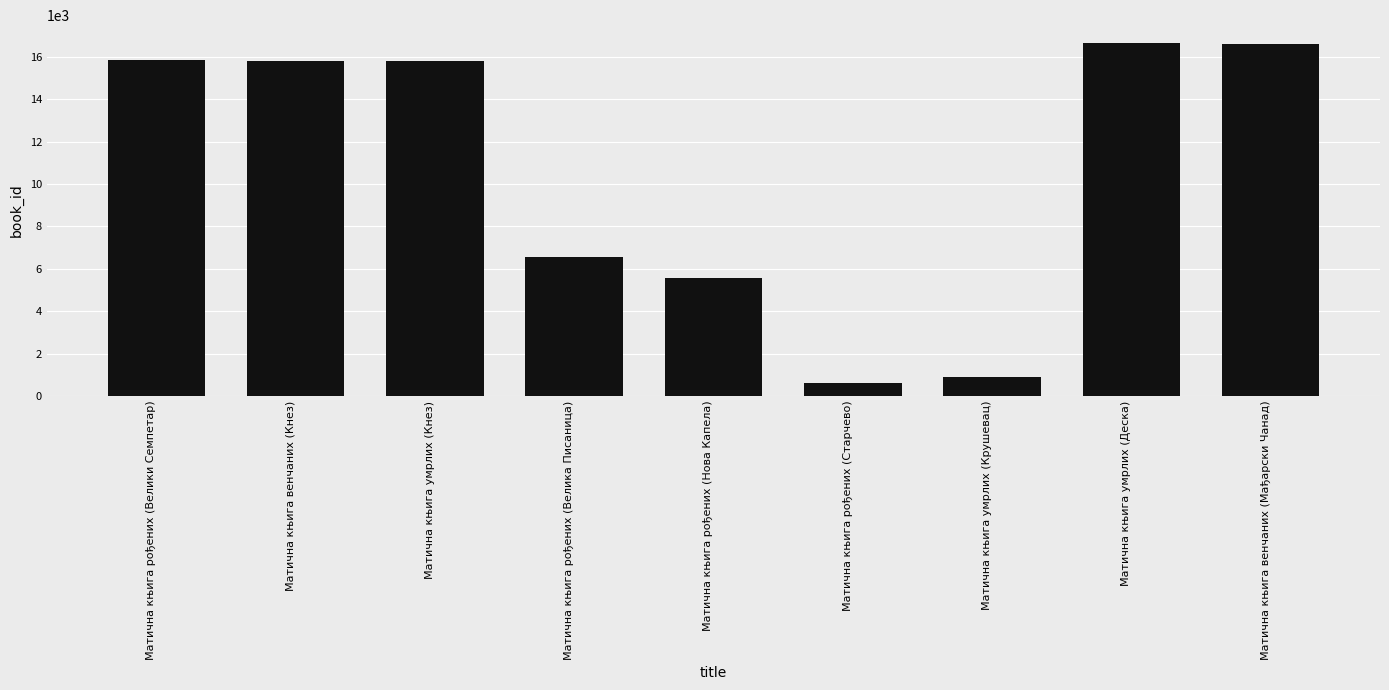

How many distinct data groups are displayed?

1